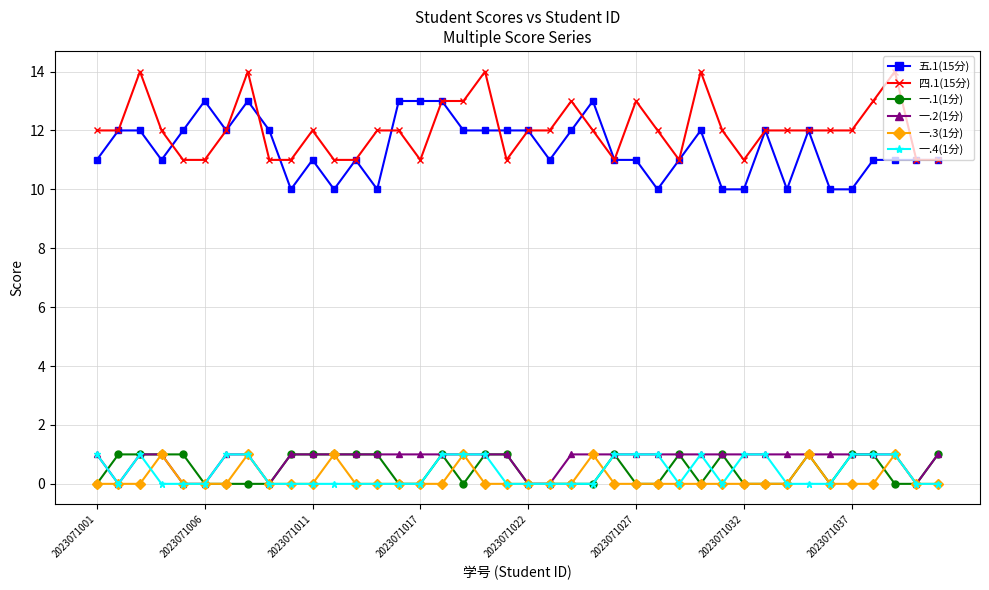

True or false: 一.1(1分) has more than 0 interior local peaks.

True